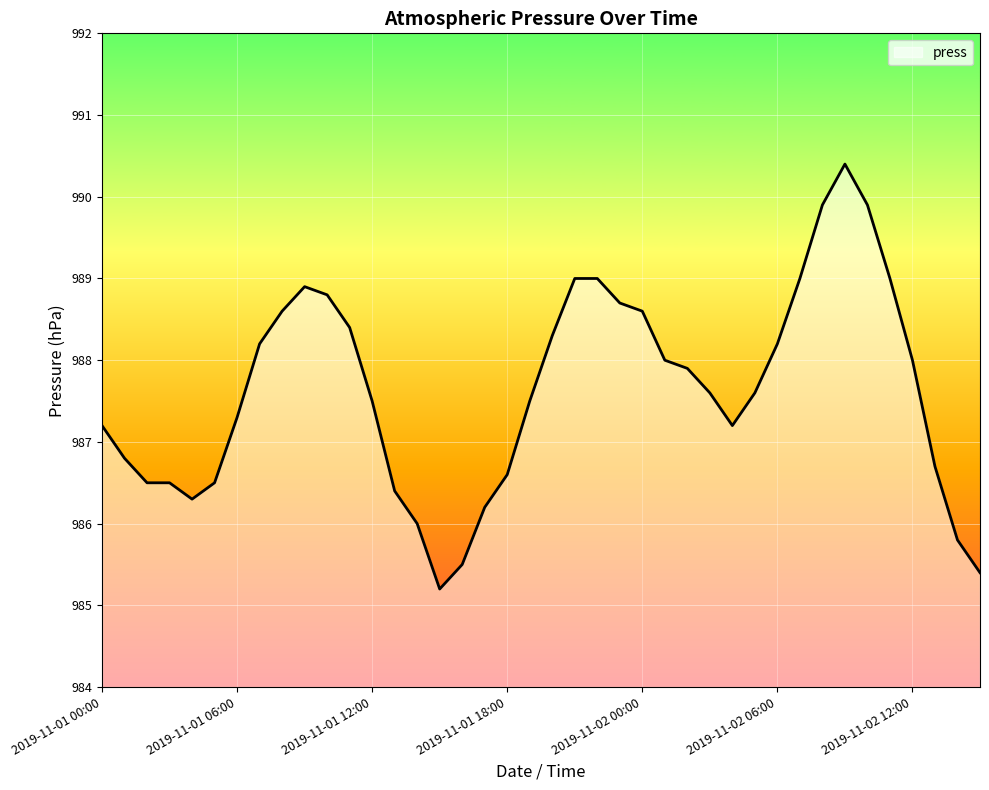

What is the smallest value displayed?

985.2